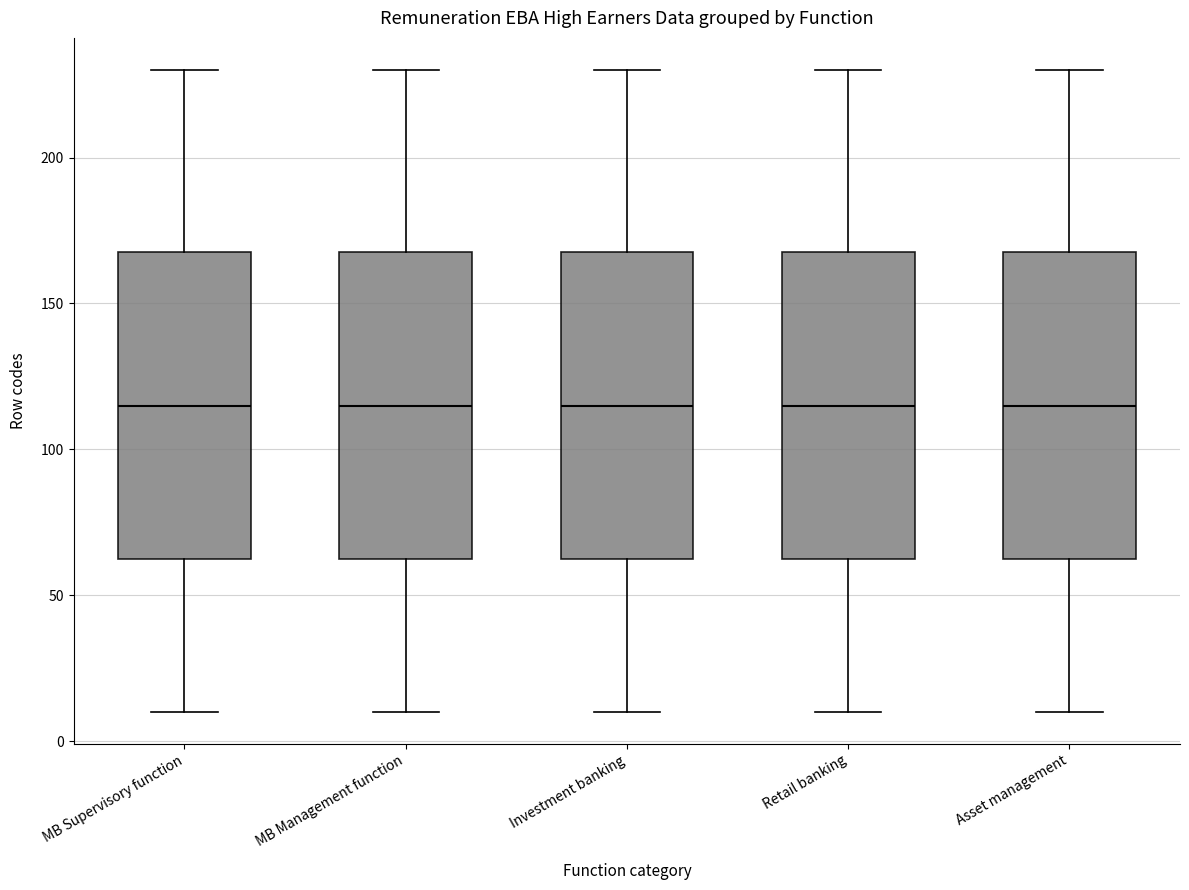

Where is the upper edge of the box for Retail banking on the y-axis? The values are not printed on the chart, so give them approximately, as read against the axis.

170